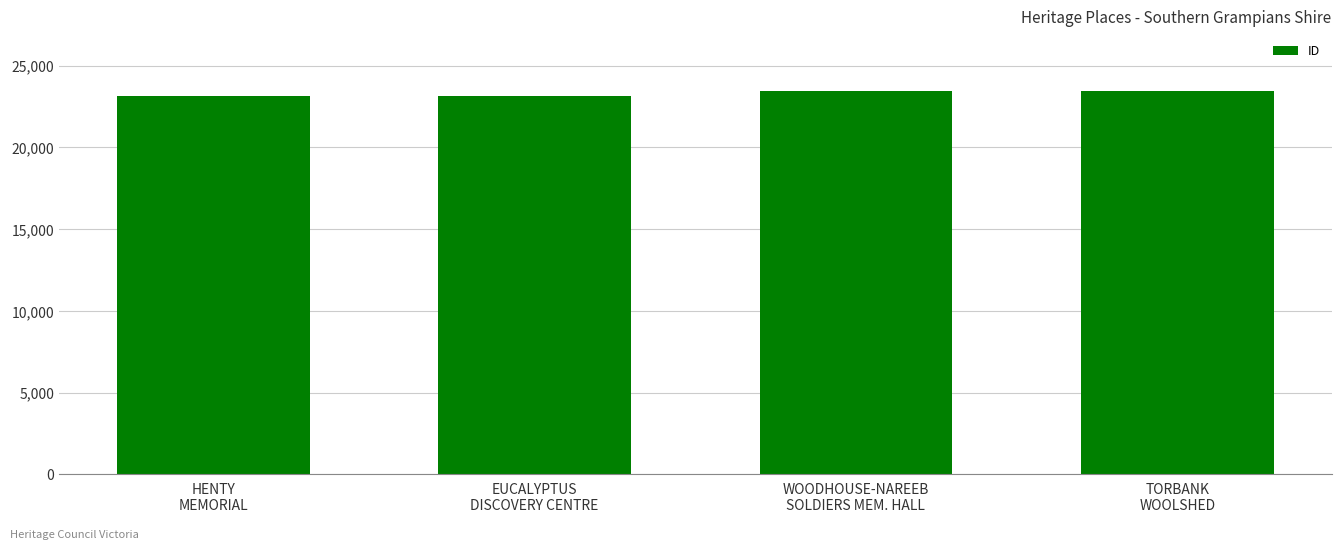

The value at HENTY
MEMORIAL is 41165. True or false?

False